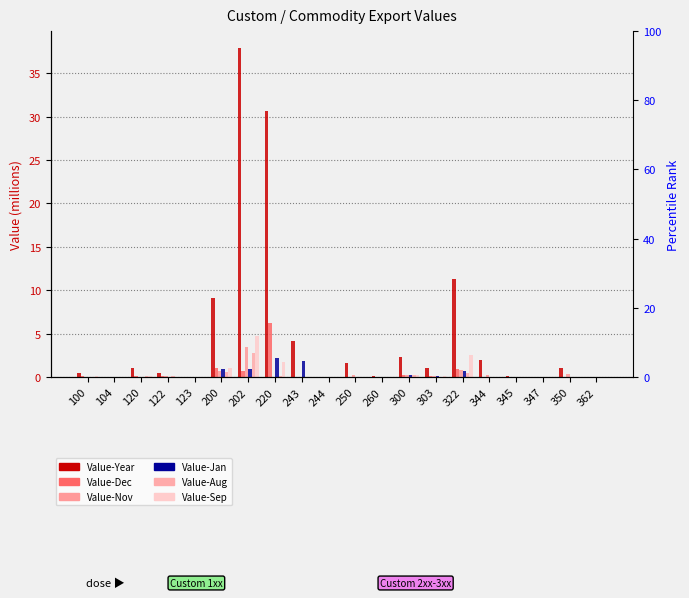

How many positive values does the Value-Dec series have?

12